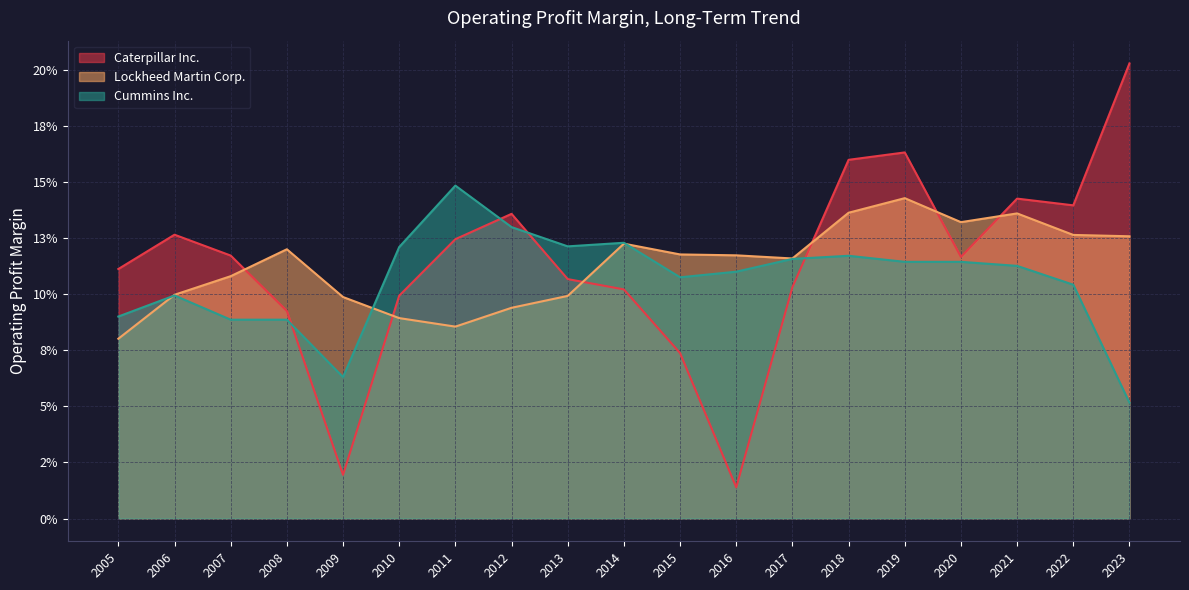

Which label corresponds to the largest value in the chart?

2023